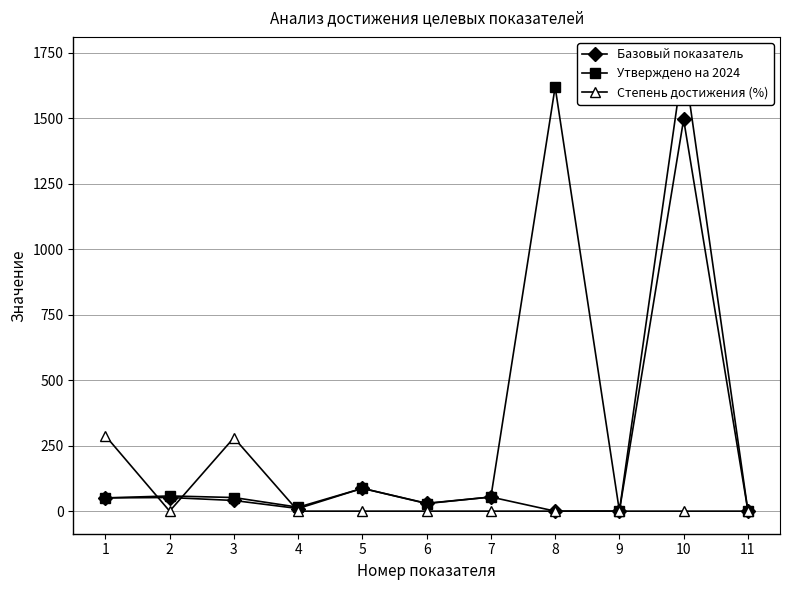

True or false: Утверждено на 2024 has a value of 2.0 at 11.

True